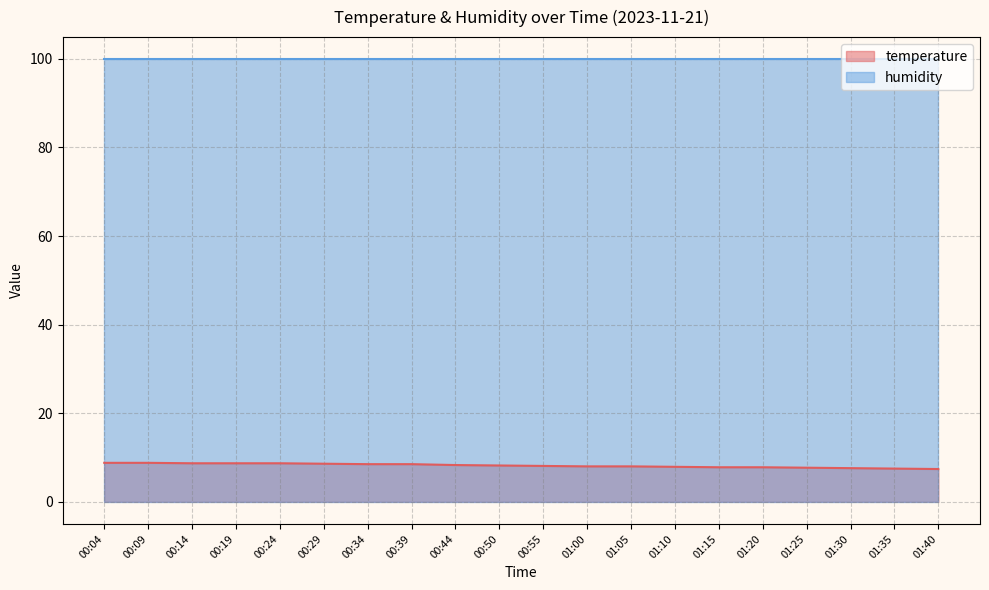

What position from the left is 00:50?

10